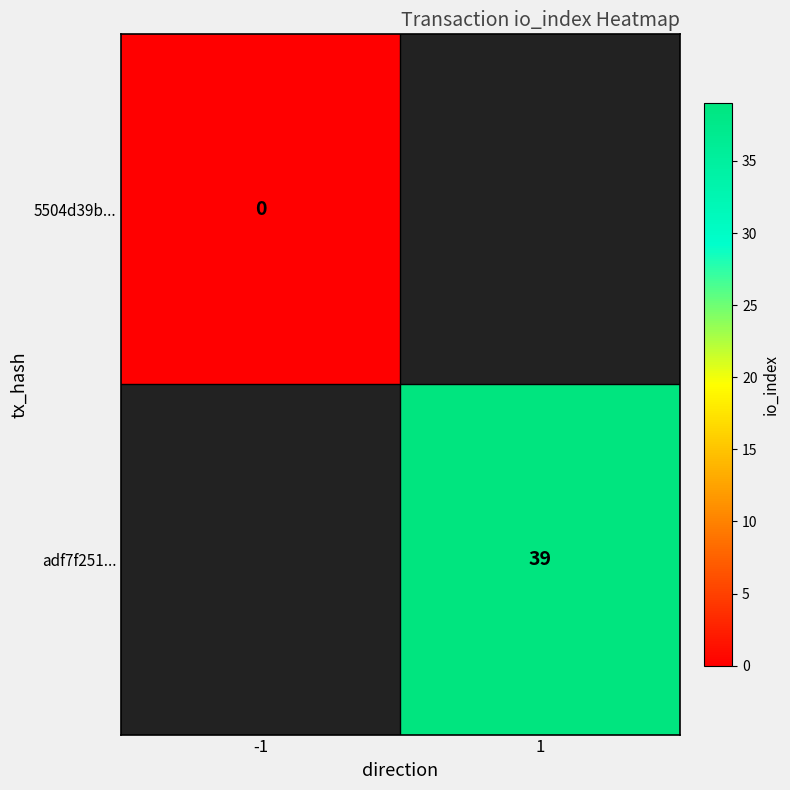

Is it true that adf7f251... equals 59 at 1?

False